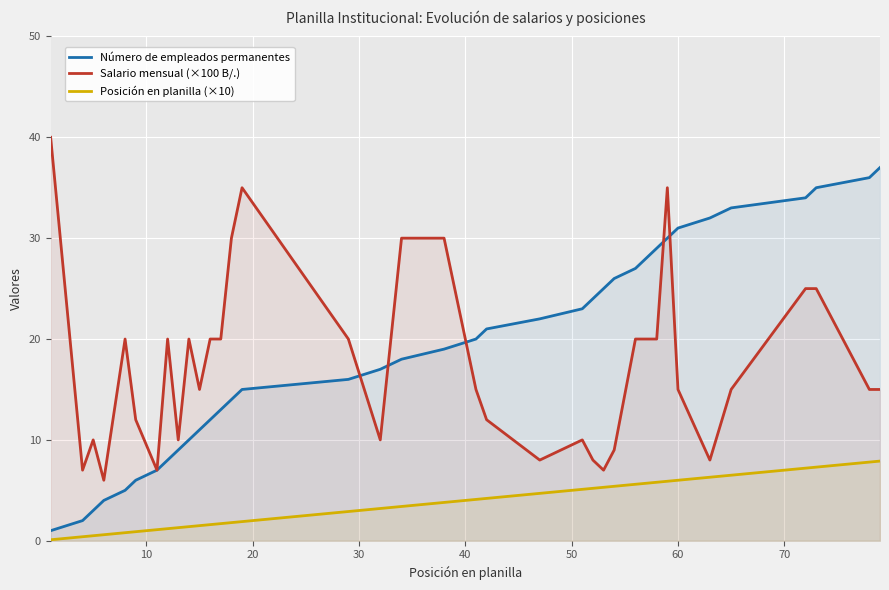

What are all the series names shown in the legend?

Número de empleados permanentes, Salario mensual (×100 B/.), Posición en planilla (×10)